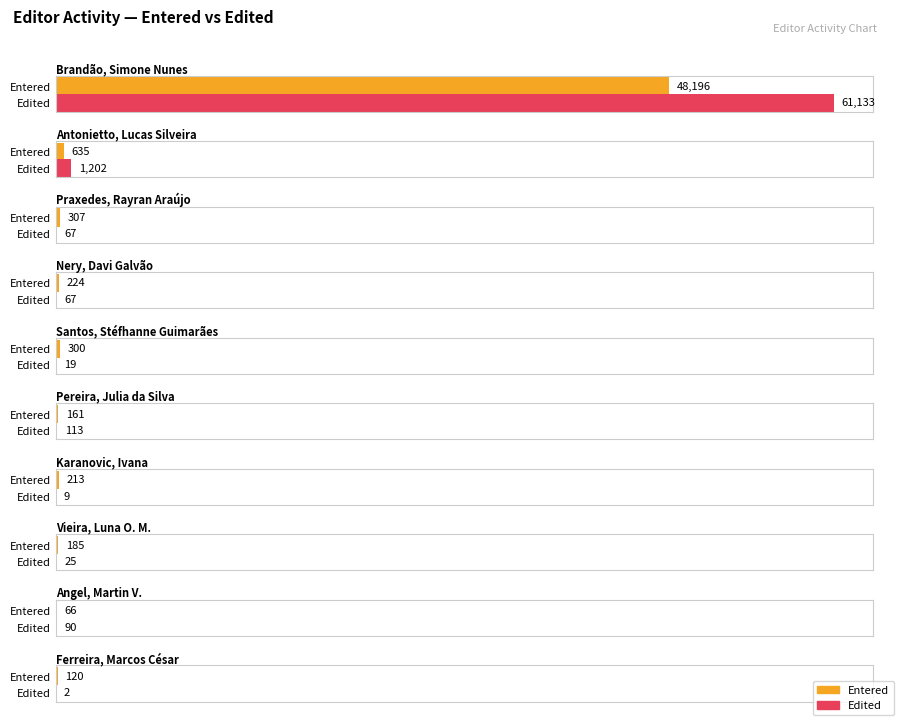

What is the total value across all series at Santos, Stéfhanne Guimarães?

319